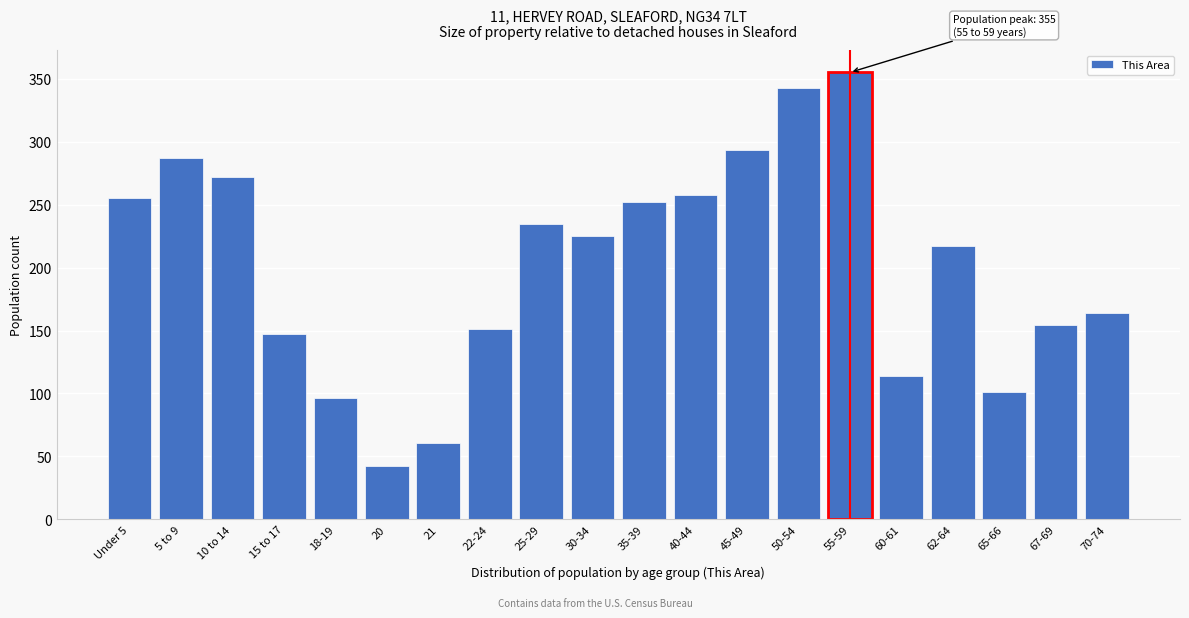

Reading left to right, transcribe all the data shown in this chart.

255	287	272	147	96	42	61	151	235	225	252	258	293	343	355	114	217	101	154	164